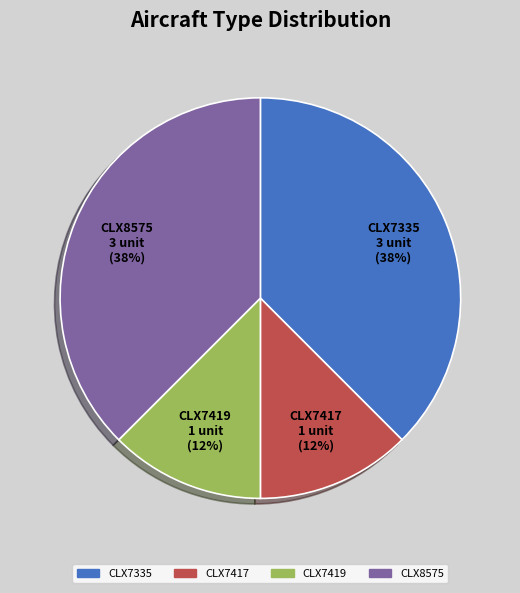

Do CLX7335 and CLX8575 together represent more than half of the pie?

Yes